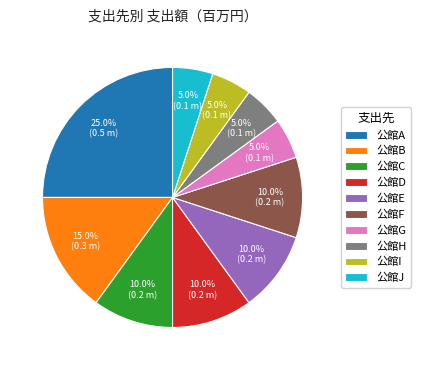

Is there a majority slice in this chart?

No